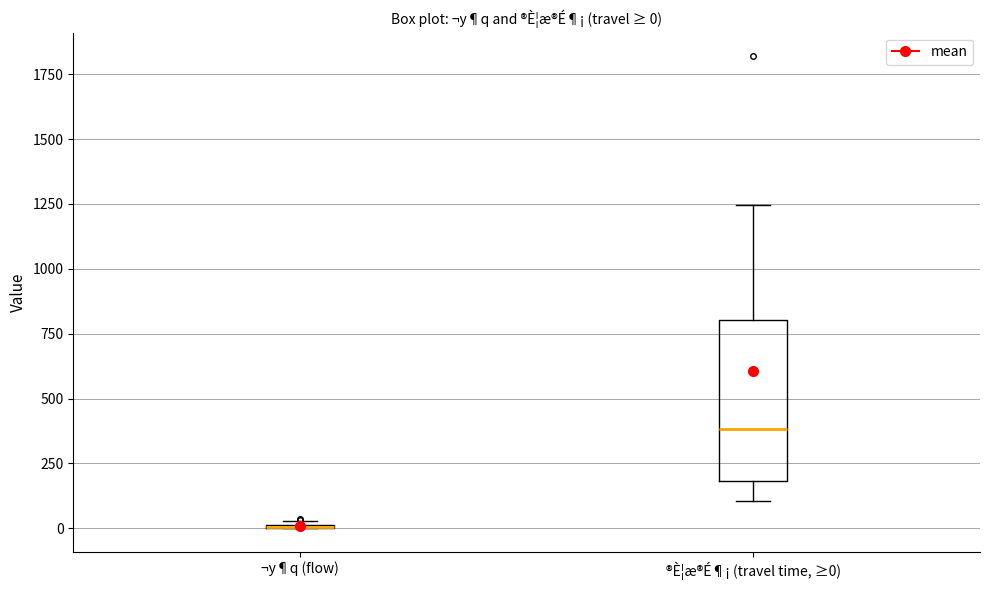

Which box is the tallest, from its lower edge to its upper edge?

®È¦æ®É¶¡ (travel time, ≥0)